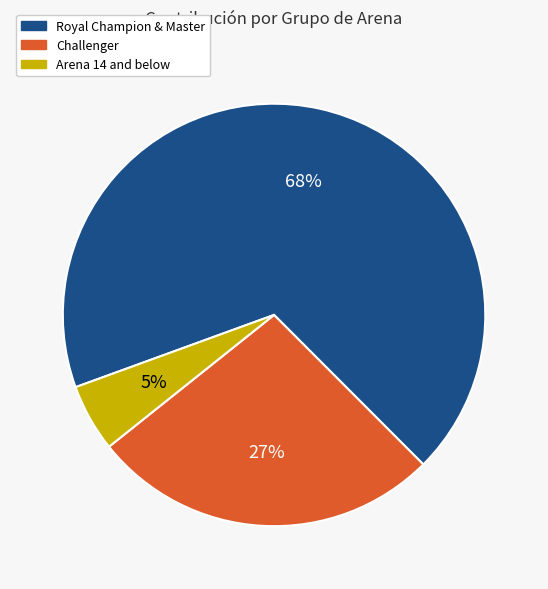

The Challenger slice represents 37% of the pie. True or false?

False